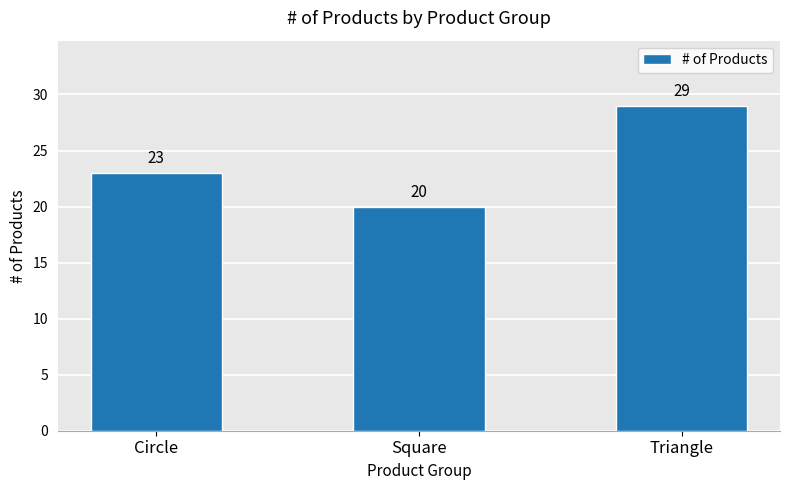

Reading left to right, list all the values displayed in this chart.

23	20	29